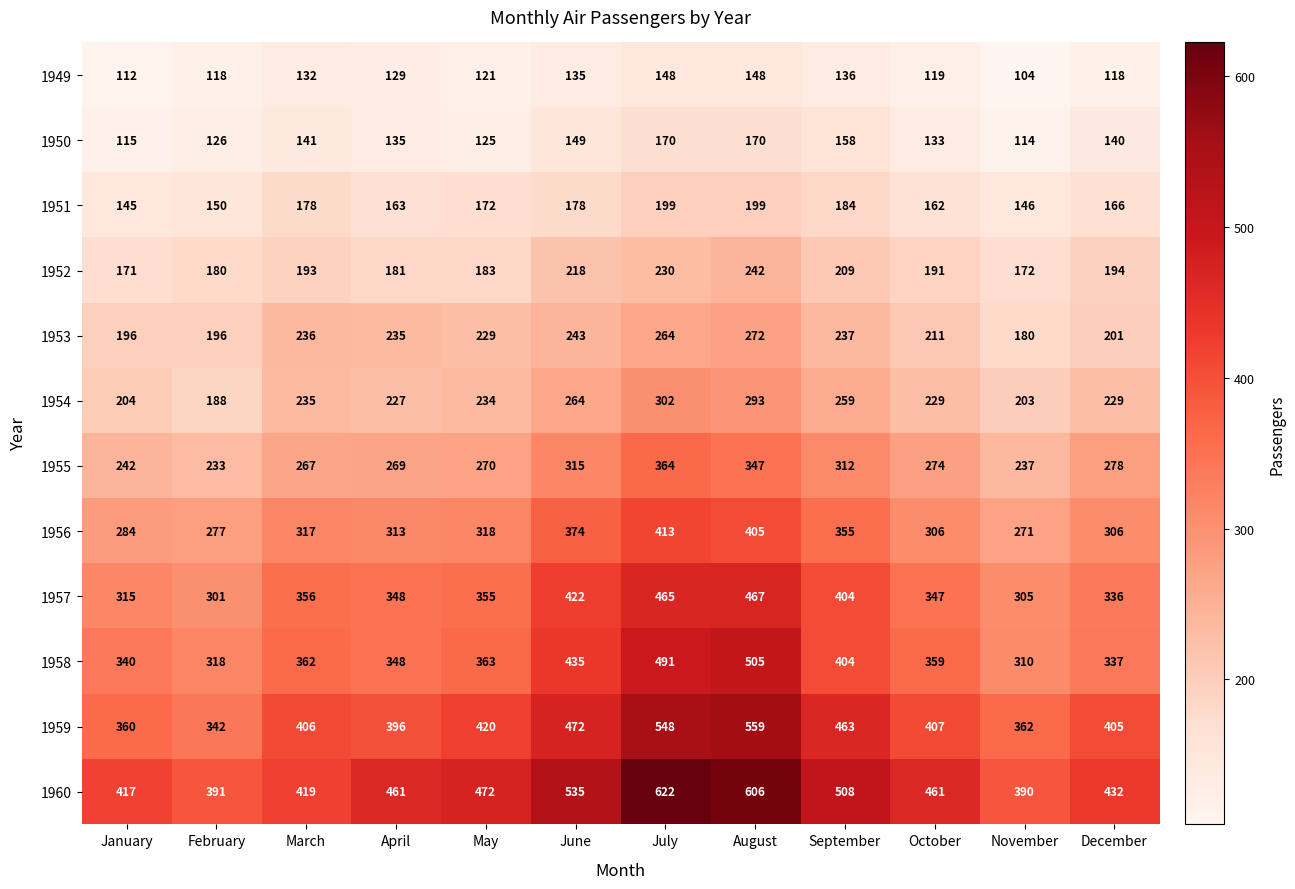

What is the difference between the second highest and minimum values in the 1952 series?

59